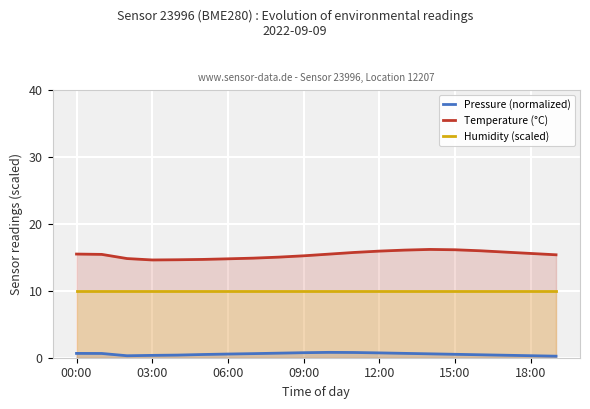

True or false: Pressure (normalized) and Humidity (scaled) intersect in this chart.

False